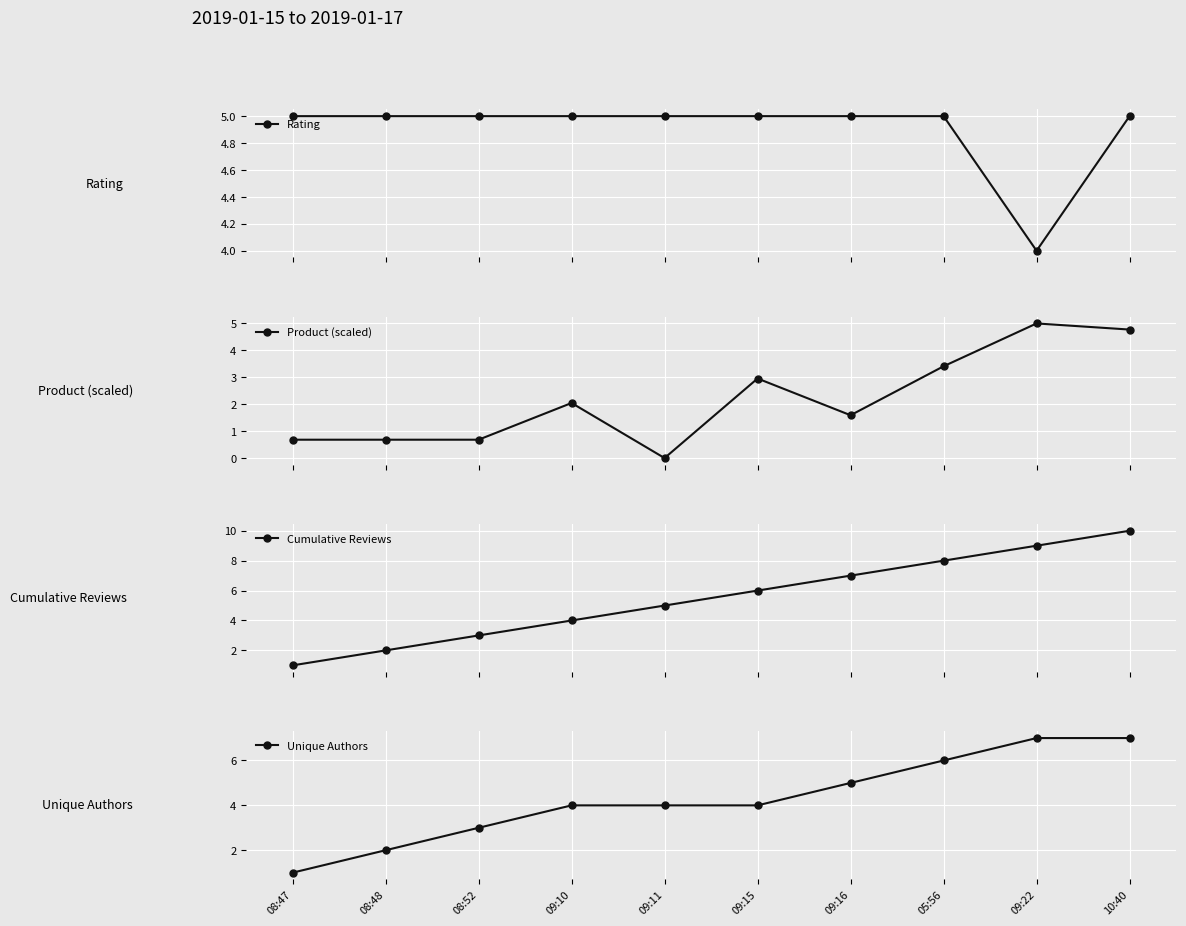

List the series in order of their overall mean, highest first.

Cumulative Reviews, Rating, Unique Authors, Product (scaled)